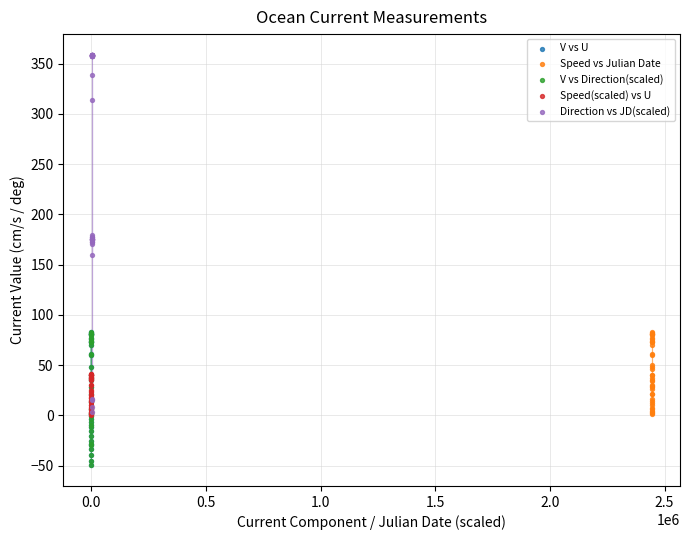

Which series contains the highest Y value?

Direction vs JD(scaled)